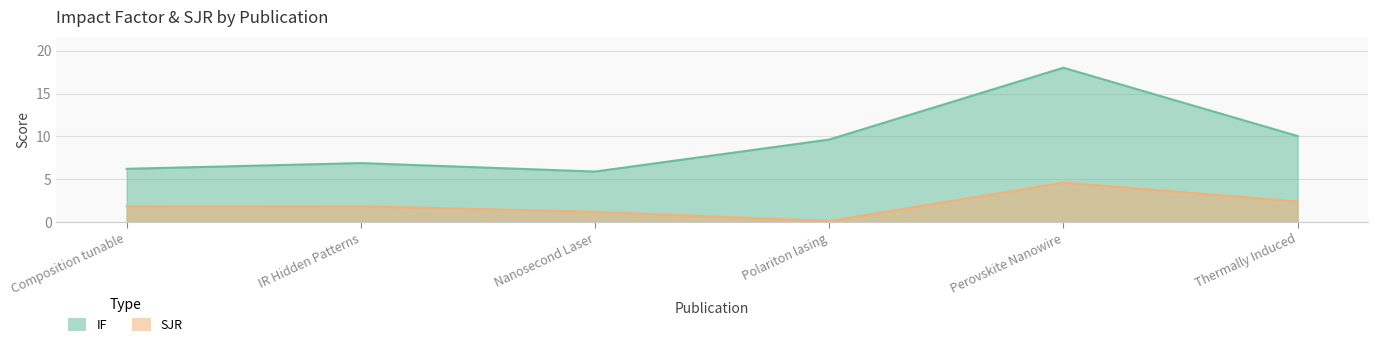

Reading left to right, extract all data points from this chart.

IF: 6.2	6.9	5.9	9.6	18.0	10.1
SJR: 1.8	1.9	1.2	0.1	4.6	2.4